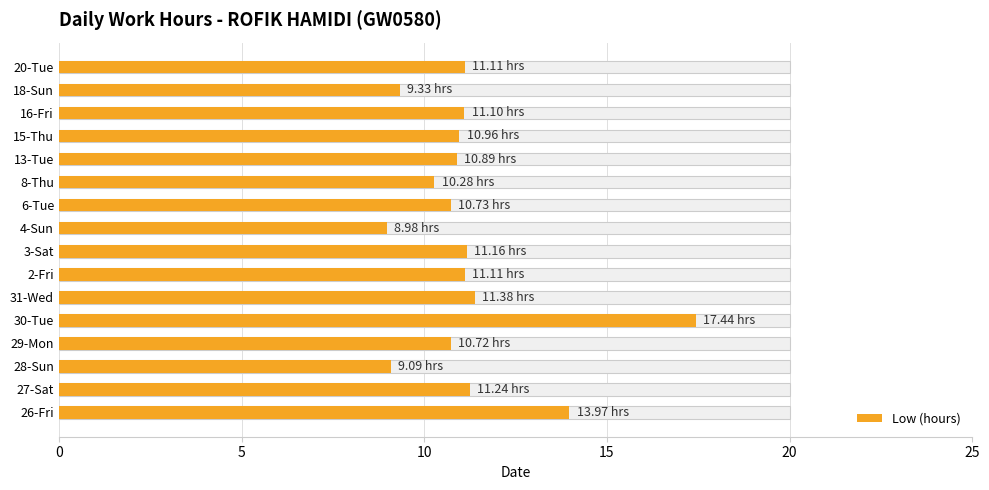

What is the smallest value displayed?

9.0